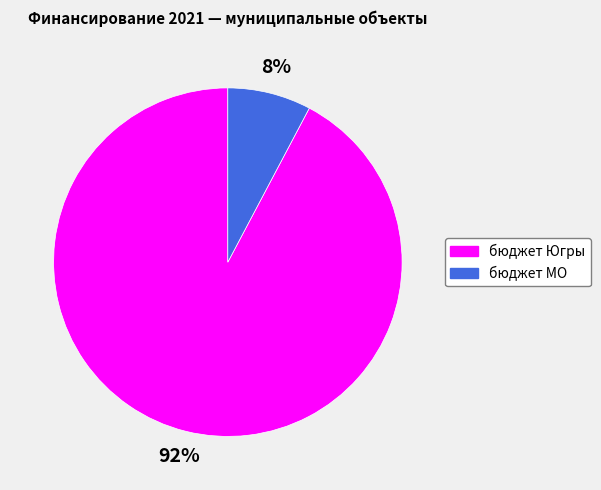

Is the sum of бюджет Югры and бюджет МО greater than half?

Yes